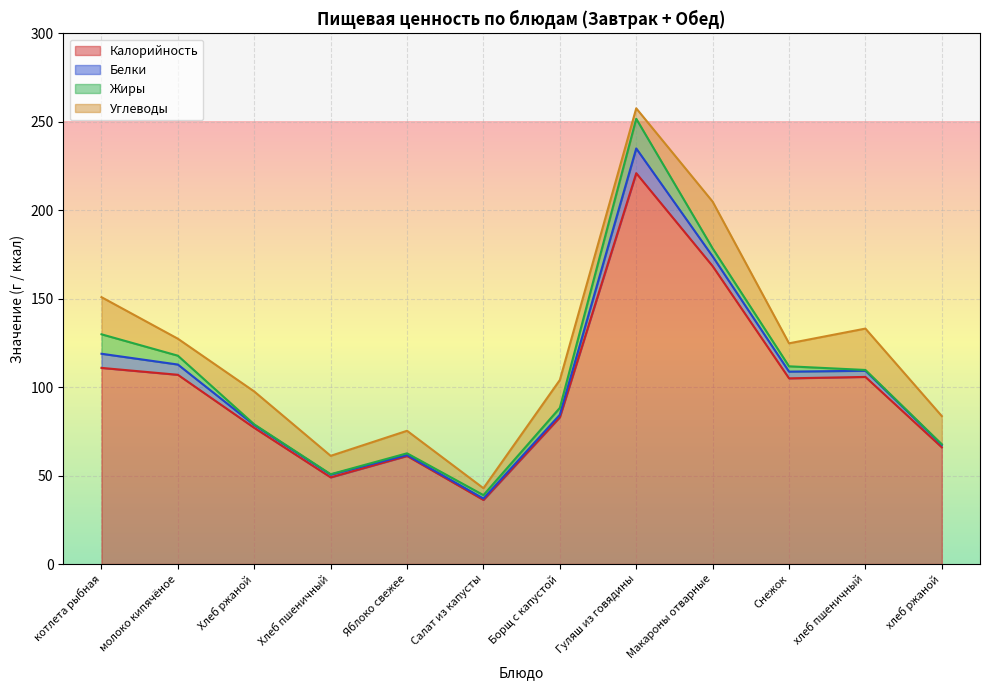

What is the average value of the Жиры series?

4.0